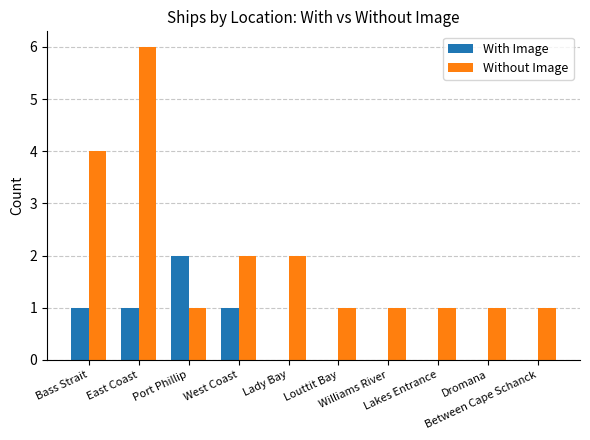

What is the approximate value of With Image at West Coast?

1